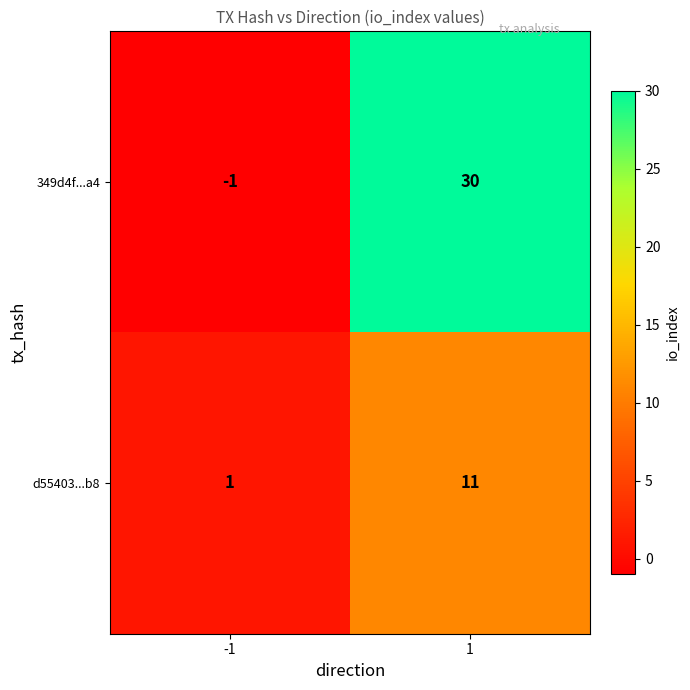

What is the sum of the d55403...b8 values at -1 and 1?

12